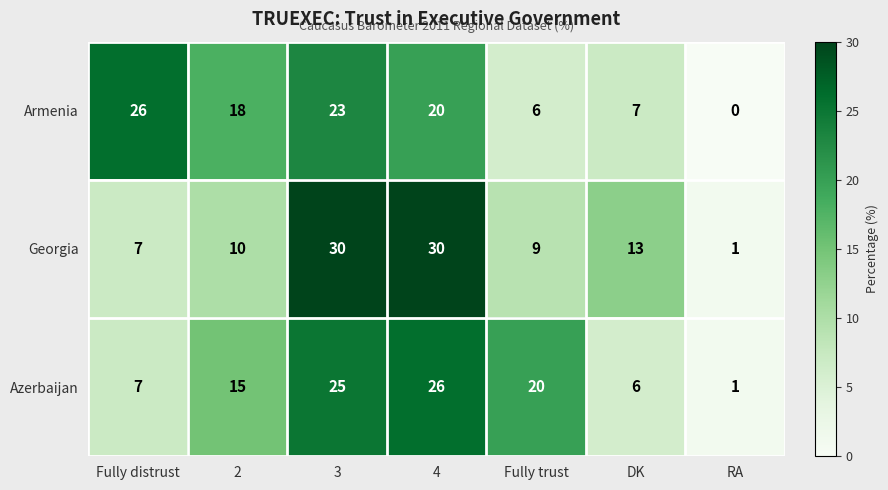

Reading right to left, list all the values displayed in this chart.

Armenia: RA=0	DK=7	Fully trust=6	4=20	3=23	2=18	Fully distrust=26
Georgia: RA=1	DK=13	Fully trust=9	4=30	3=30	2=10	Fully distrust=7
Azerbaijan: RA=1	DK=6	Fully trust=20	4=26	3=25	2=15	Fully distrust=7